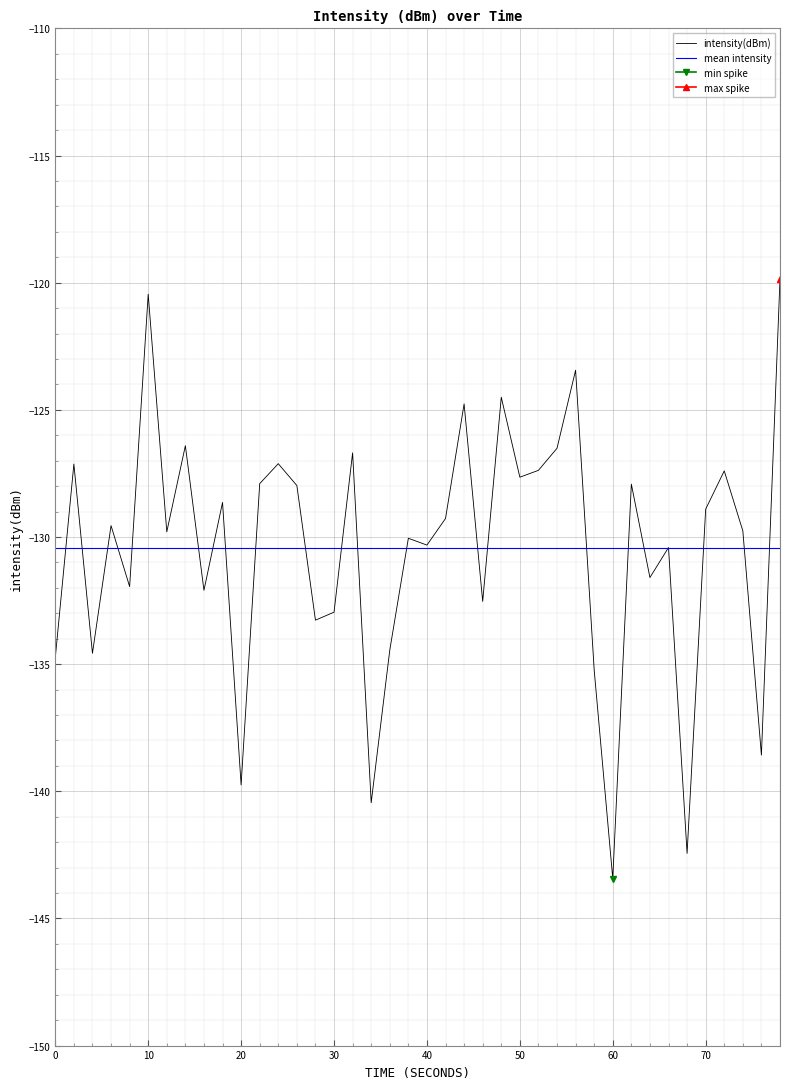

Does the chart display data point markers on the line(s)?

No